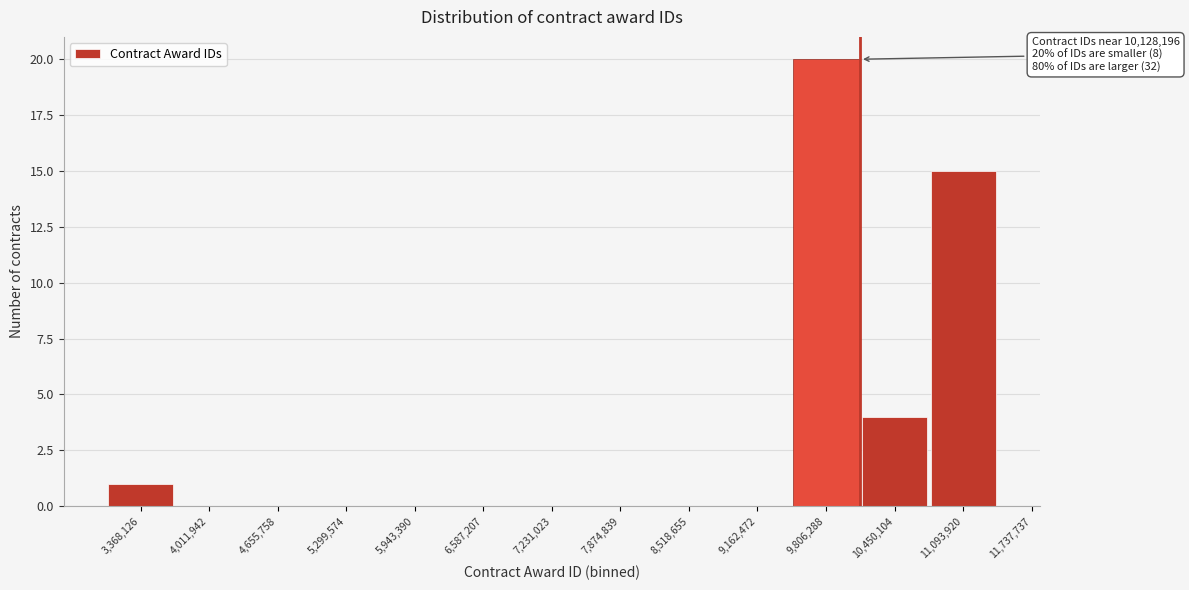

Reading left to right, list all the values displayed in this chart.

3,368,126=1	4,011,942=0	4,655,758=0	5,299,574=0	5,943,390=0	6,587,207=0	7,231,023=0	7,874,839=0	8,518,655=0	9,162,472=0	9,806,288=20	10,450,104=4	11,093,920=15